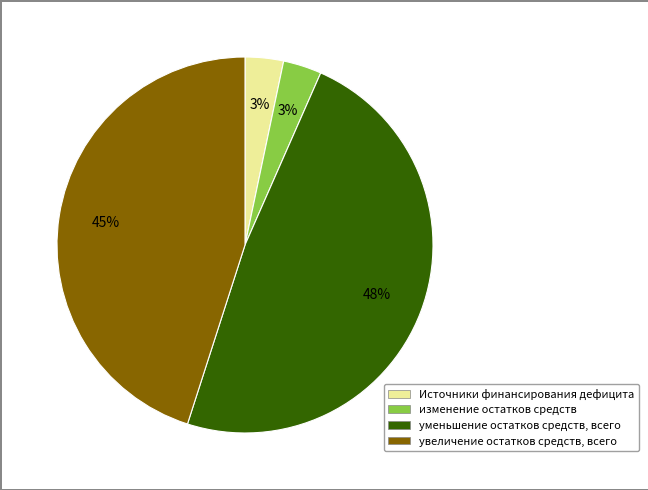

What is the largest slice in the pie chart?

уменьшение остатков средств, всего